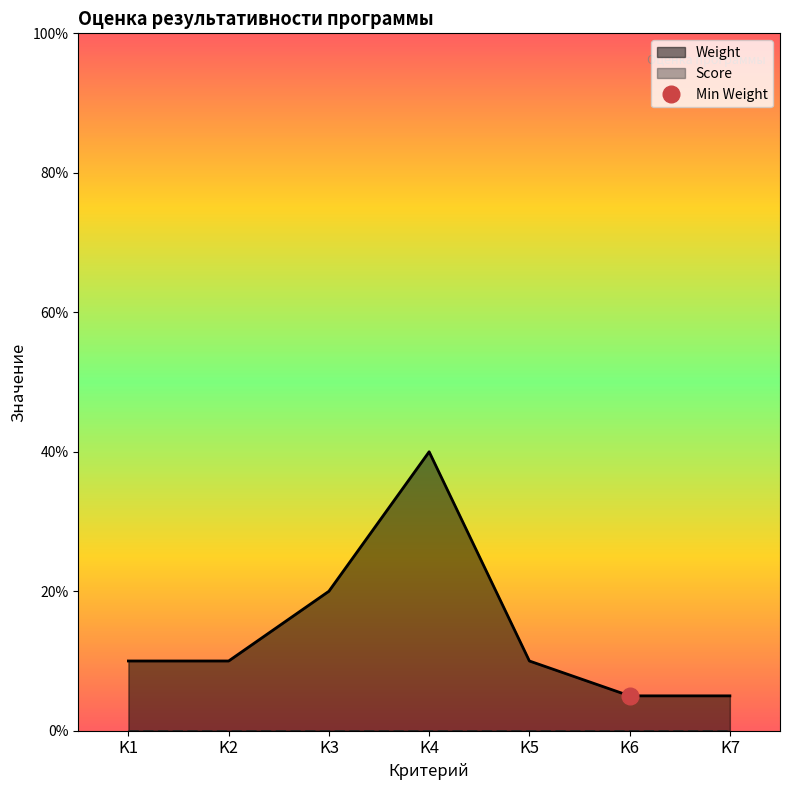

What is the value of the 3rd point from the left?

0.2